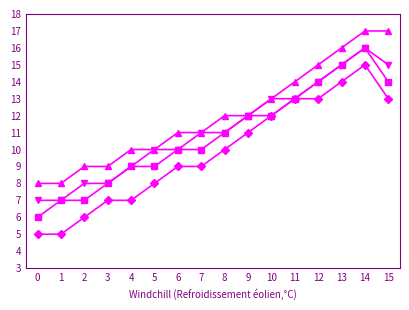

What is the total value across all series at 4?

35